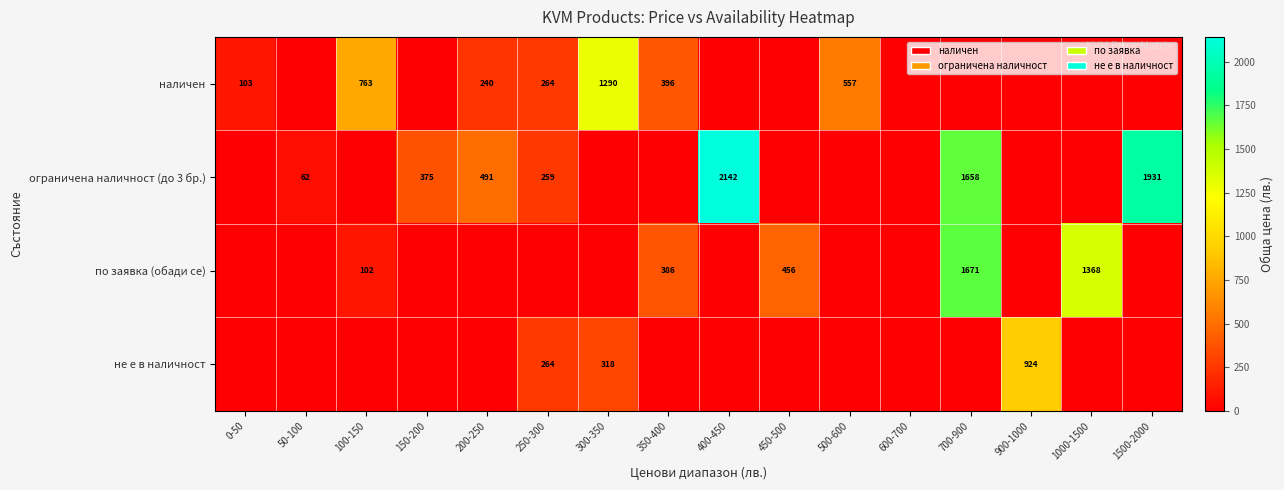

Is the value of ограничена наличност (до 3 бр.) at 250-300 greater than the value of по заявка (обади се) at 700-900?

No